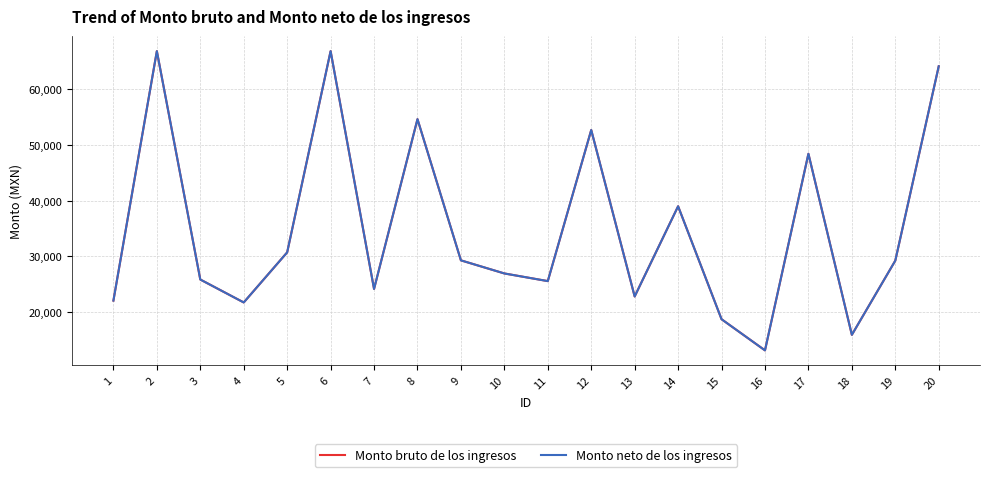

How many interior local valleys does the Monto neto de los ingresos series have?

6